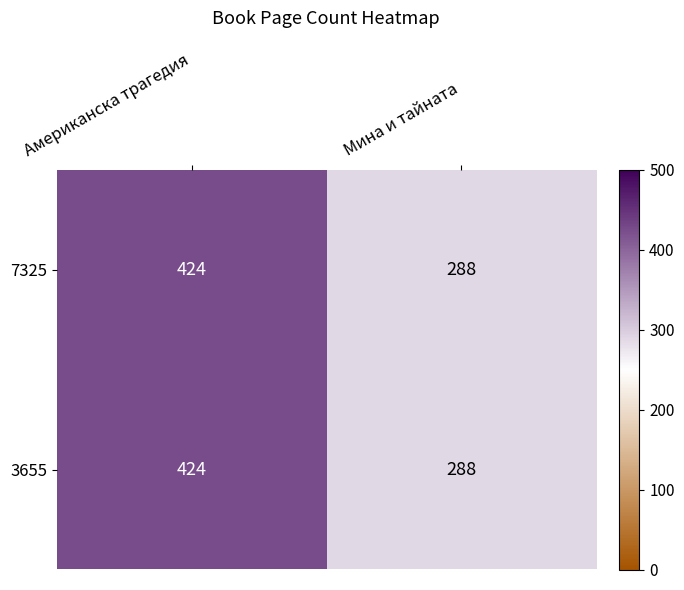

How many distinct data groups are displayed?

2